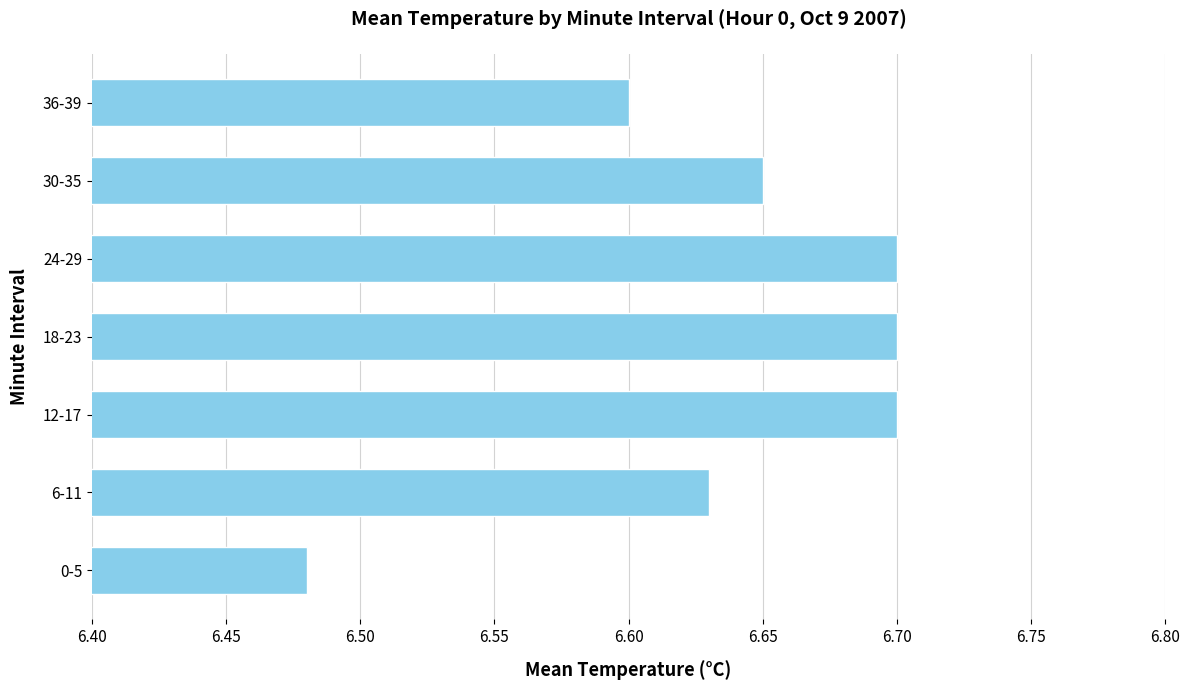

The value at 6-11 is 6.6. True or false?

True